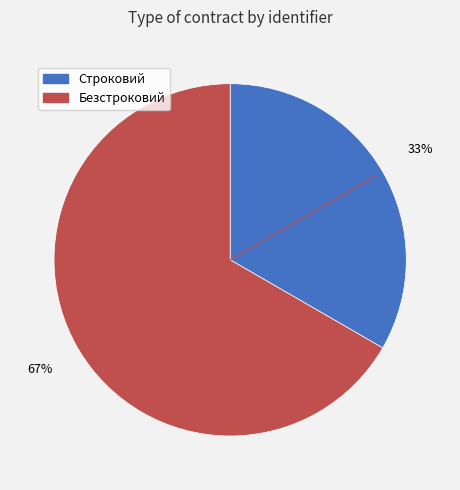

Do Строковий and Безстроковий together represent more than half of the pie?

Yes